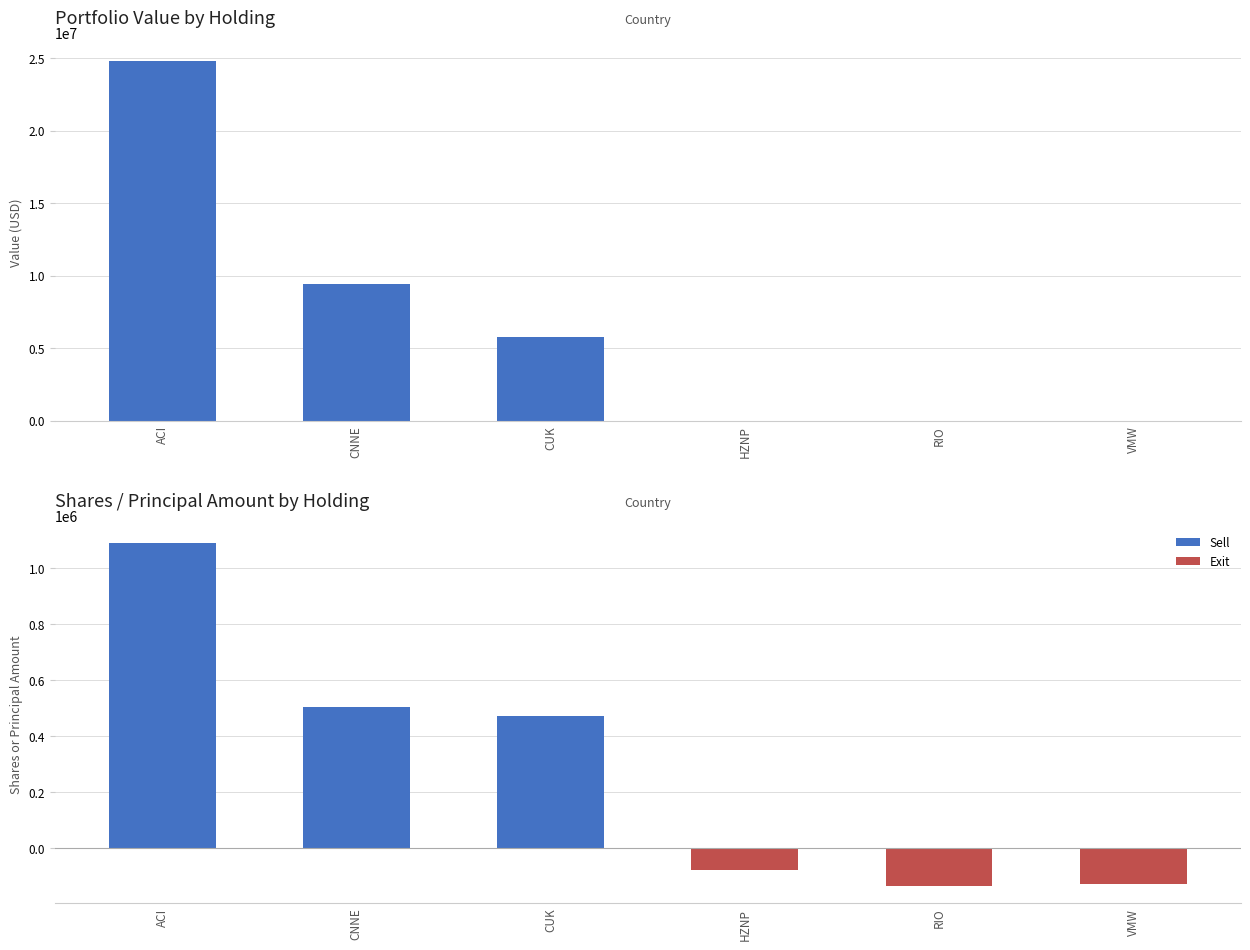

What is the lowest value of the Shares or principal amount series?

-135477